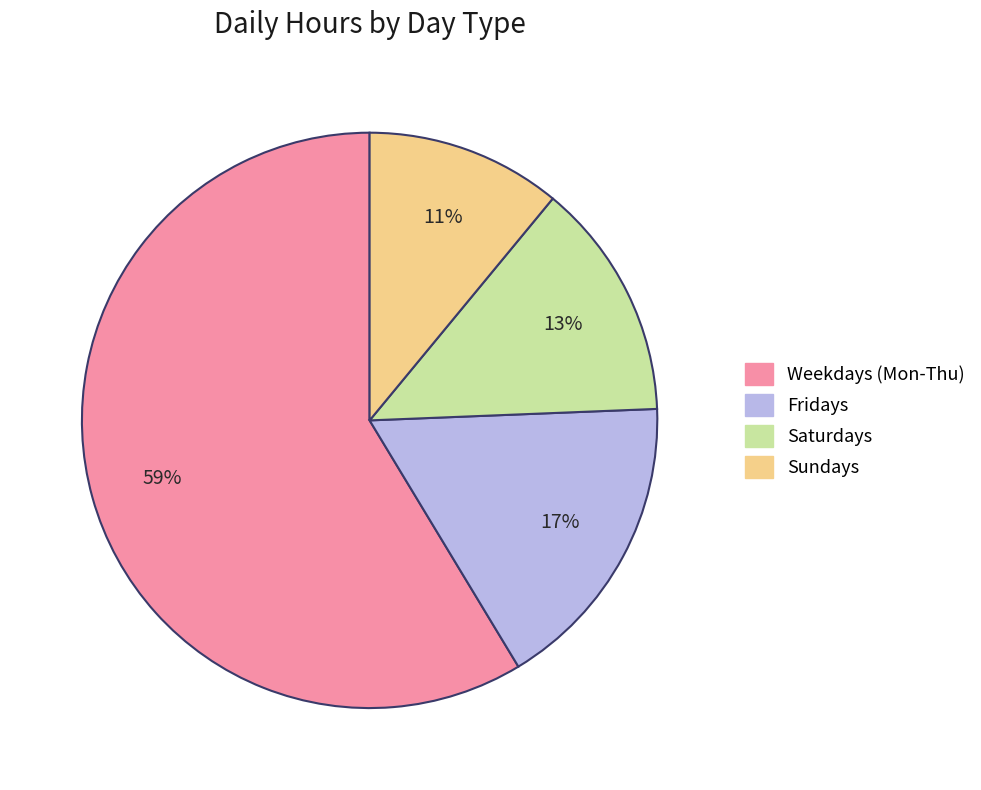

Count the number of slices in the pie.

4